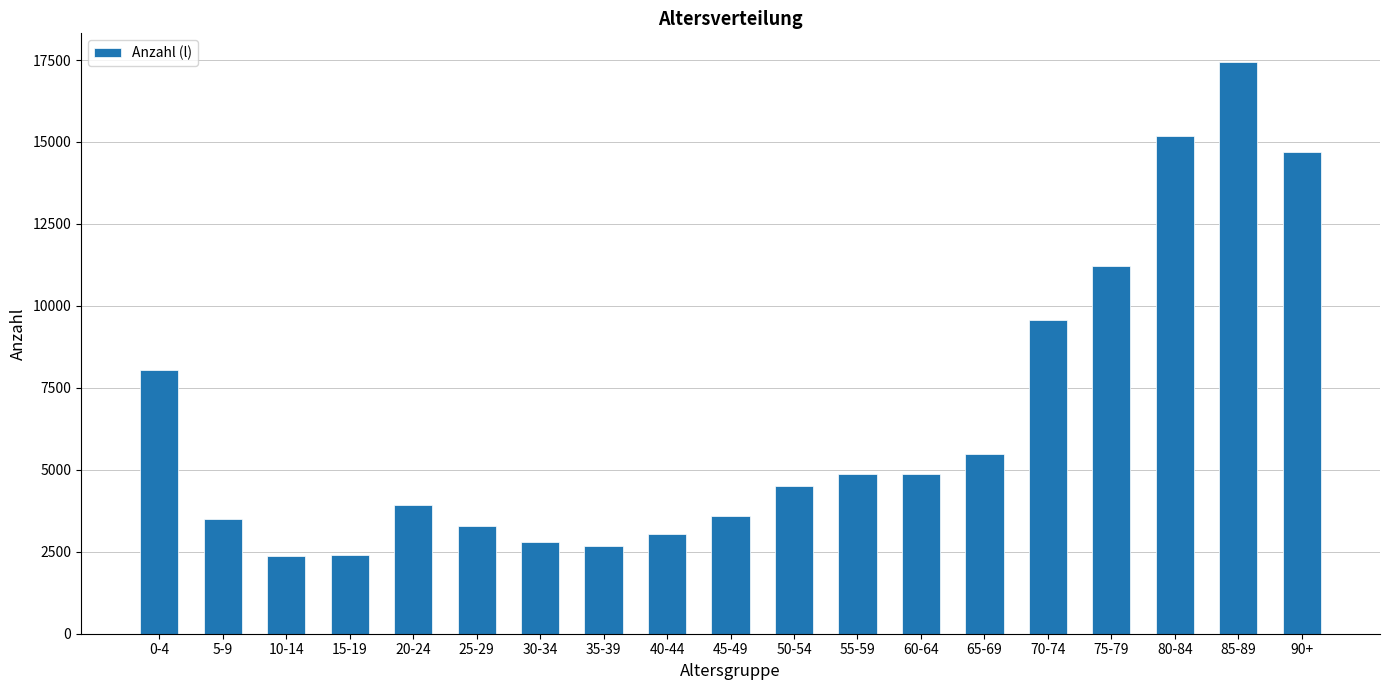

What is the approximate value at 80-84, to the nearest 10?

15190